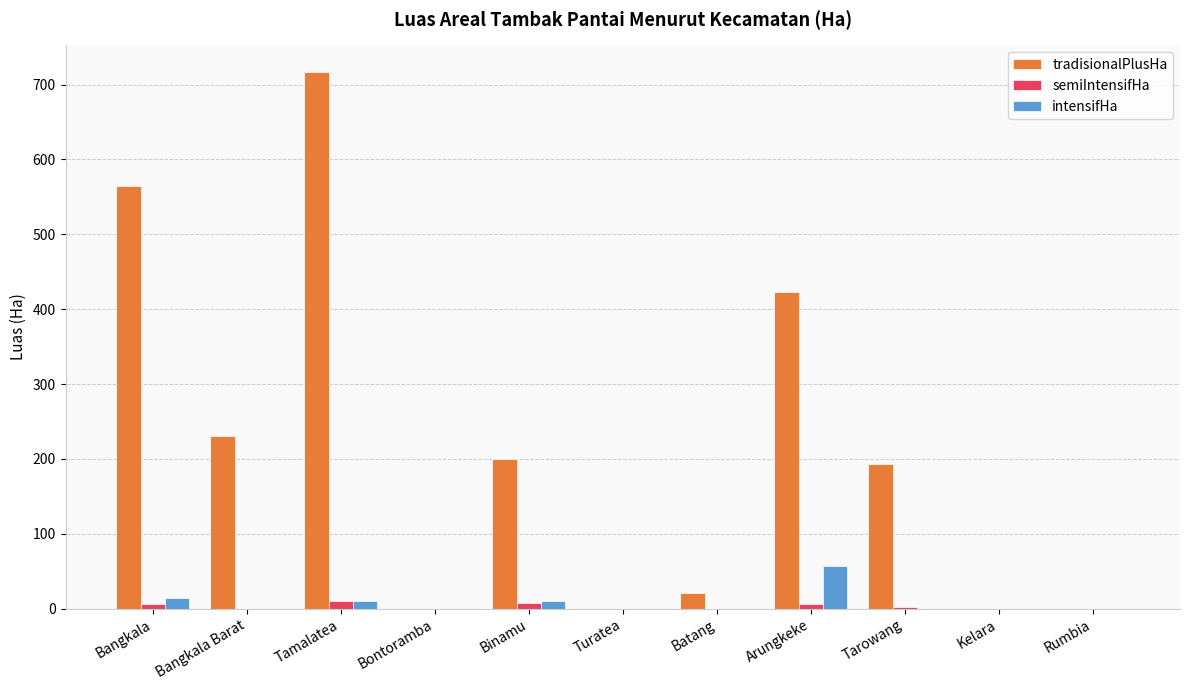

Which series has the largest total across all categories?

tradisionalPlusHa